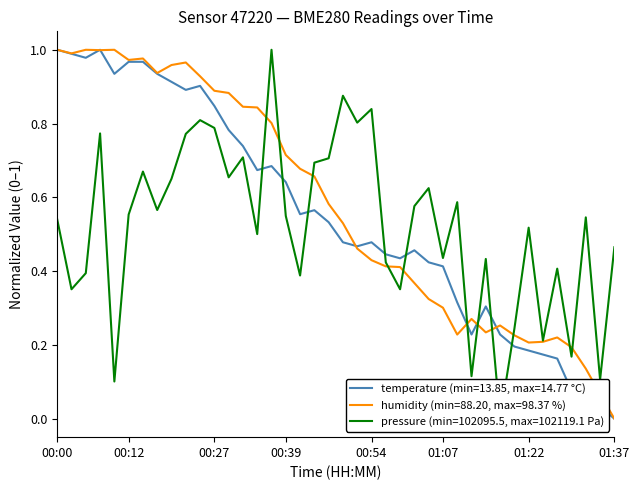

Reading left to right, what are all the values shown in this chart?

temperature: 1.0	1.0	1.0	1.0	0.9	1.0	1.0	0.9	0.9	0.9	0.9	0.8	0.8	0.7	0.7	0.7	0.6	0.6	0.6	0.5	0.5	0.5	0.5	0.4	0.4	0.5	0.4	0.4	0.3	0.2	0.3	0.2	0.2	0.2	0.2	0.2	0.1	0.1	0.0	0.0
humidity: 1.0	1.0	1.0	1.0	1.0	1.0	1.0	0.9	1.0	1.0	0.9	0.9	0.9	0.8	0.8	0.8	0.7	0.7	0.7	0.6	0.5	0.5	0.4	0.4	0.4	0.4	0.3	0.3	0.2	0.3	0.2	0.3	0.2	0.2	0.2	0.2	0.2	0.1	0.1	0.0
pressure_norm: 0.5	0.4	0.4	0.8	0.1	0.6	0.7	0.6	0.7	0.8	0.8	0.8	0.7	0.7	0.5	1.0	0.5	0.4	0.7	0.7	0.9	0.8	0.8	0.4	0.4	0.6	0.6	0.4	0.6	0.1	0.4	0.0	0.2	0.5	0.2	0.4	0.2	0.5	0.1	0.5